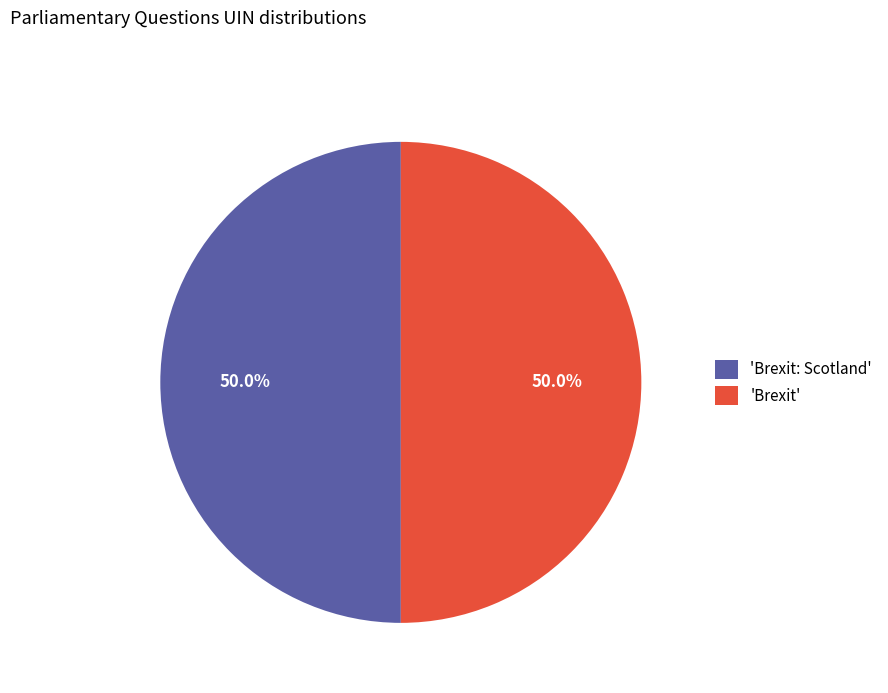

Approximately how many times larger is the value at 'Brexit: Scotland' compared to 'Brexit'?

1.0